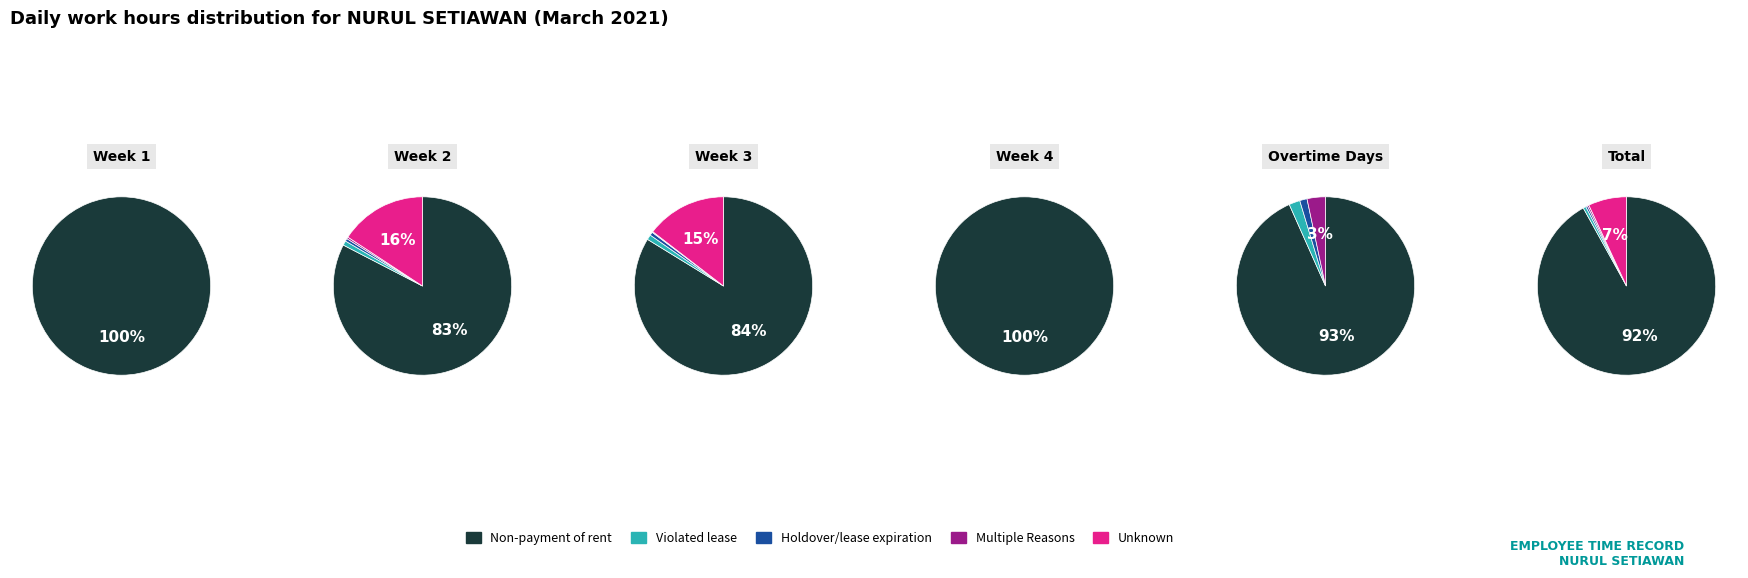

Count the number of slices in the pie.

24